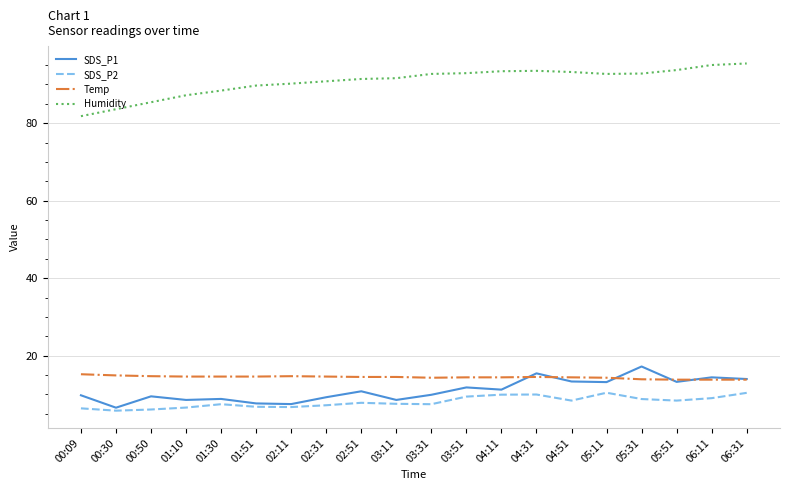

What is the smallest value displayed?

5.8